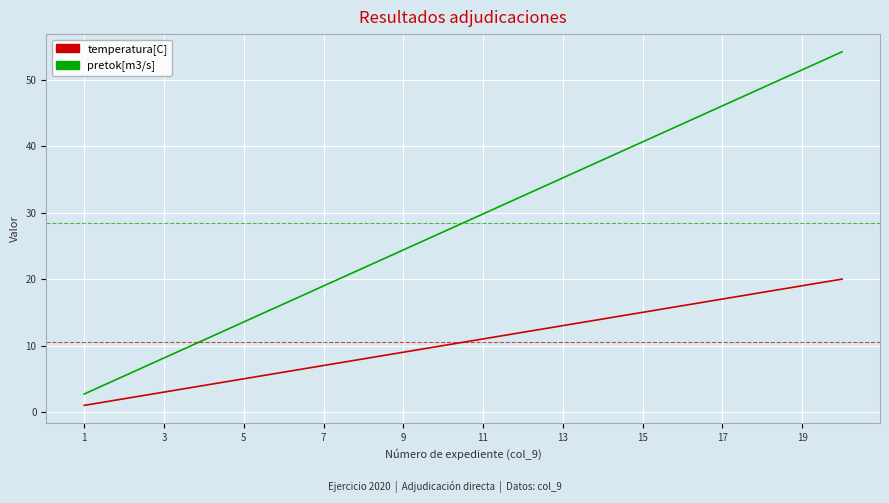

What is the greatest value displayed?

54.2